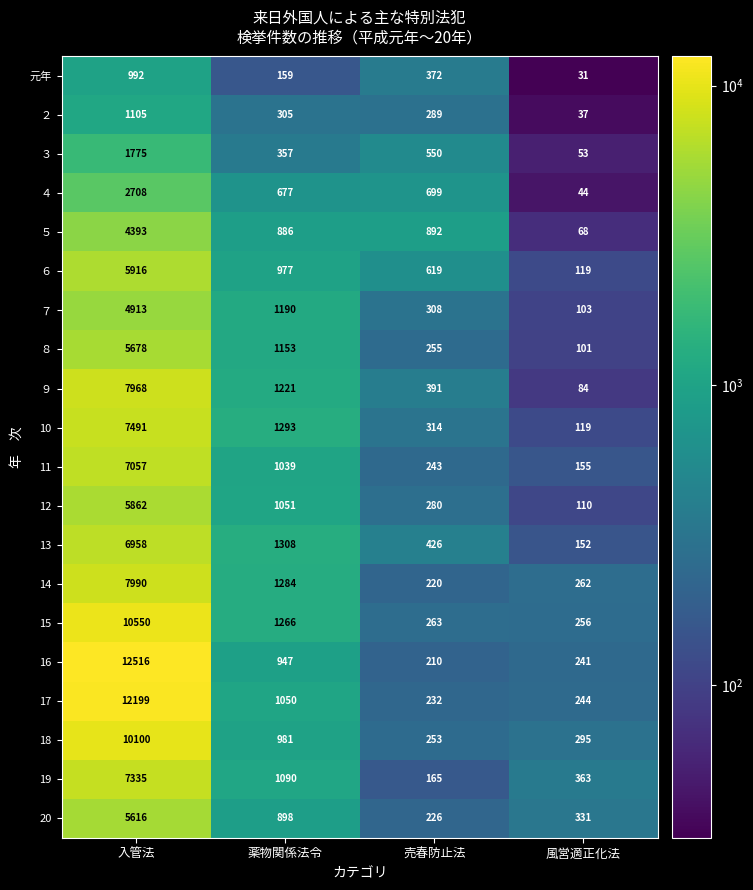

Which series has the largest total across all categories?

16